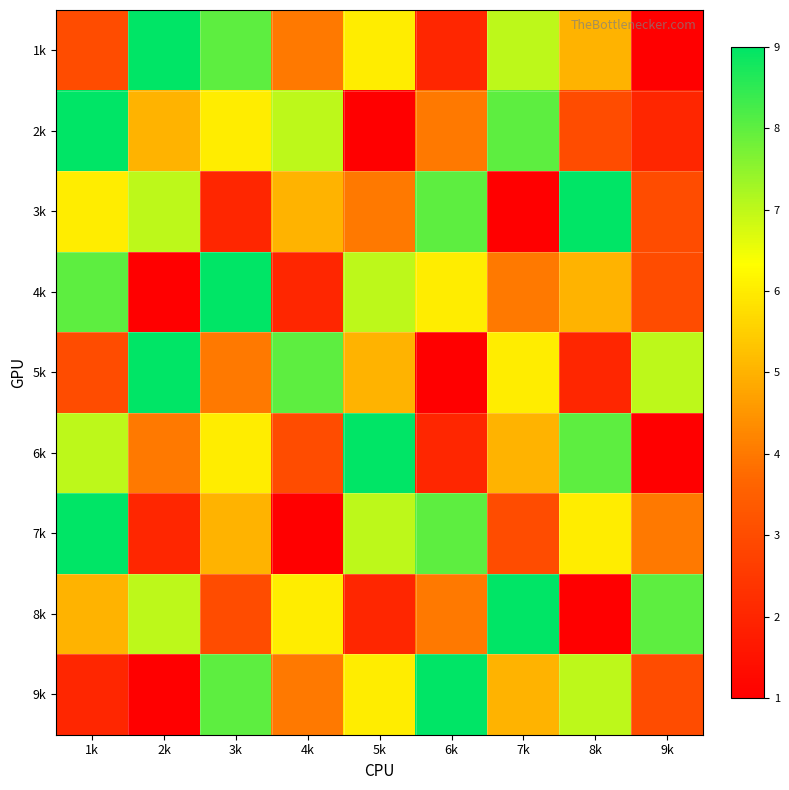

Which has a higher value, 8k or 7k?

7k